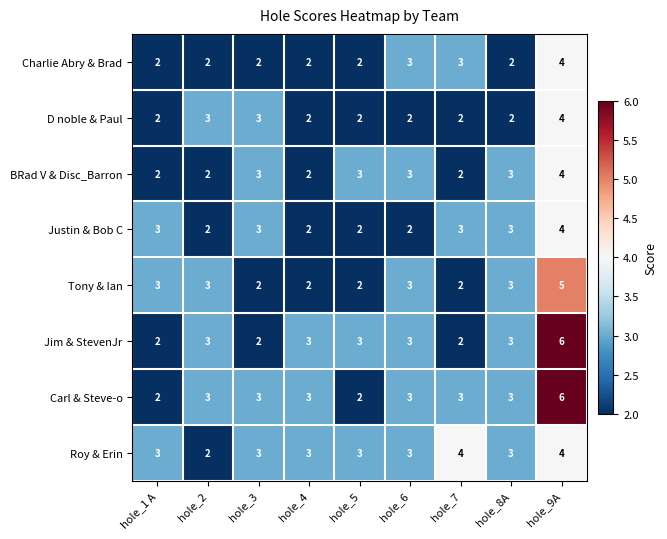

Which label corresponds to the largest value in the chart?

hole_9A